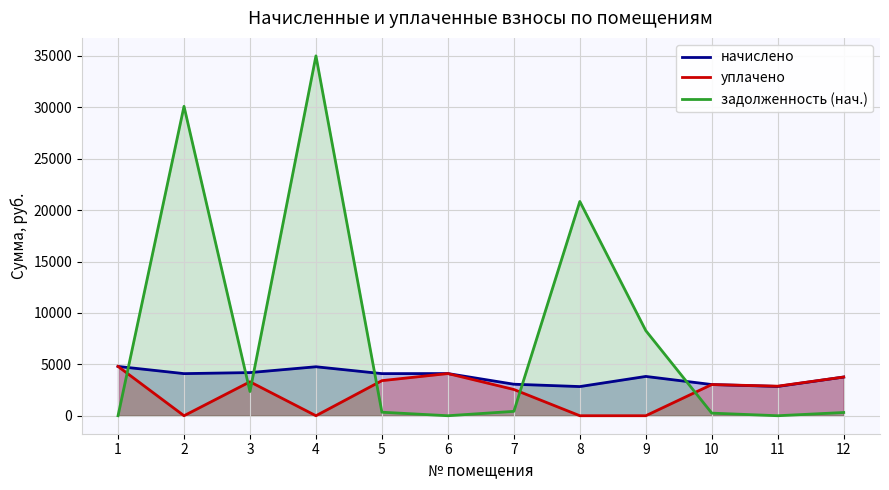

At 4, list the series in order from largest to smallest.

задолженность (нач.), начислено, уплачено